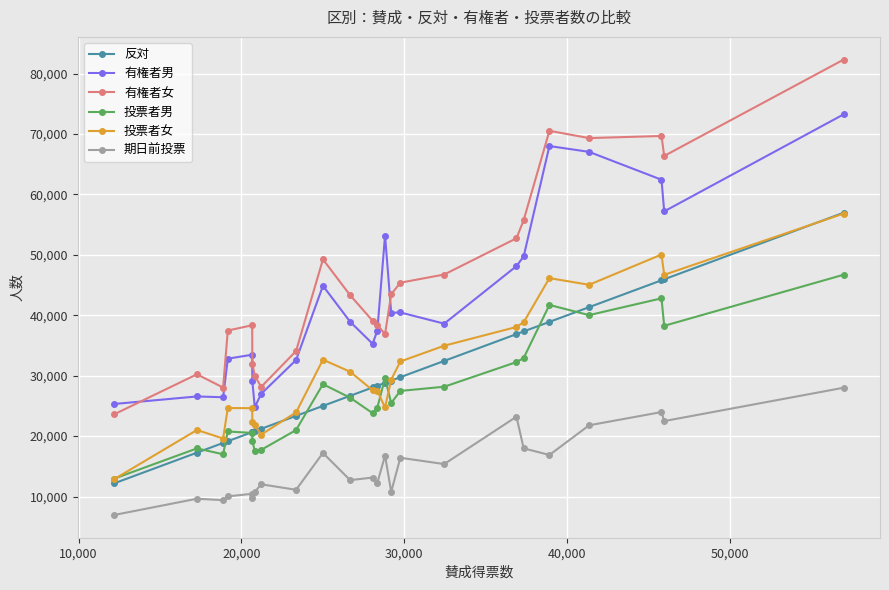

True or false: 期日前投票 and 反対 intersect in this chart.

False